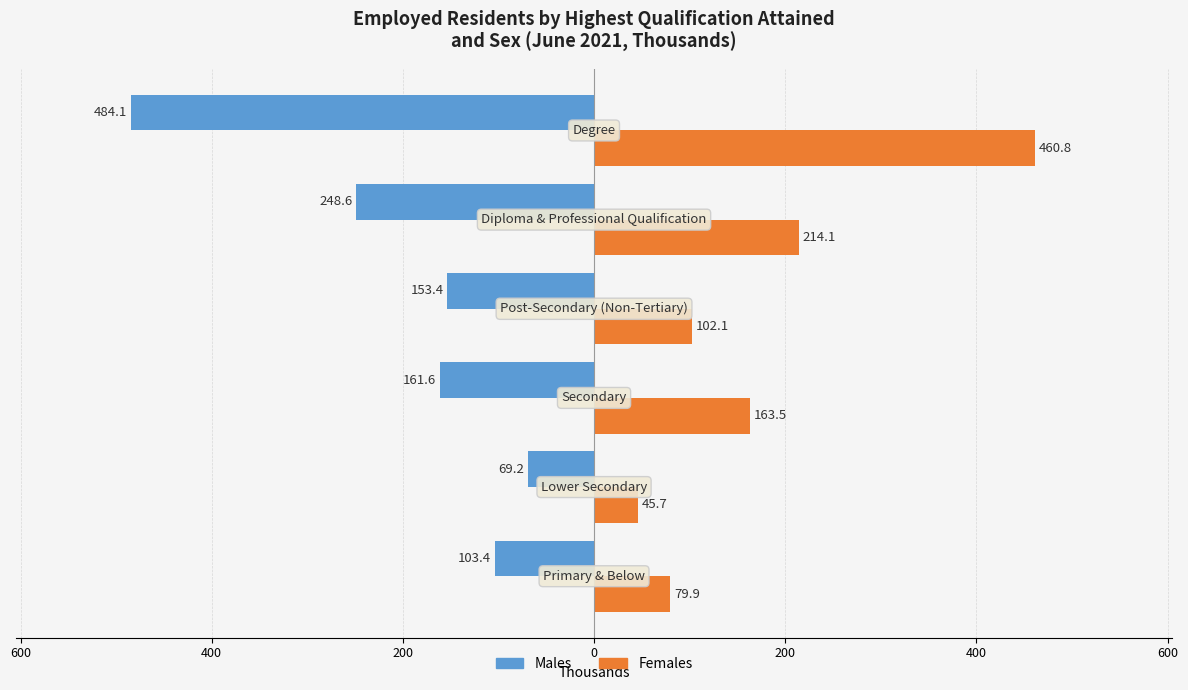

What are all the series names shown in the legend?

Males, Females